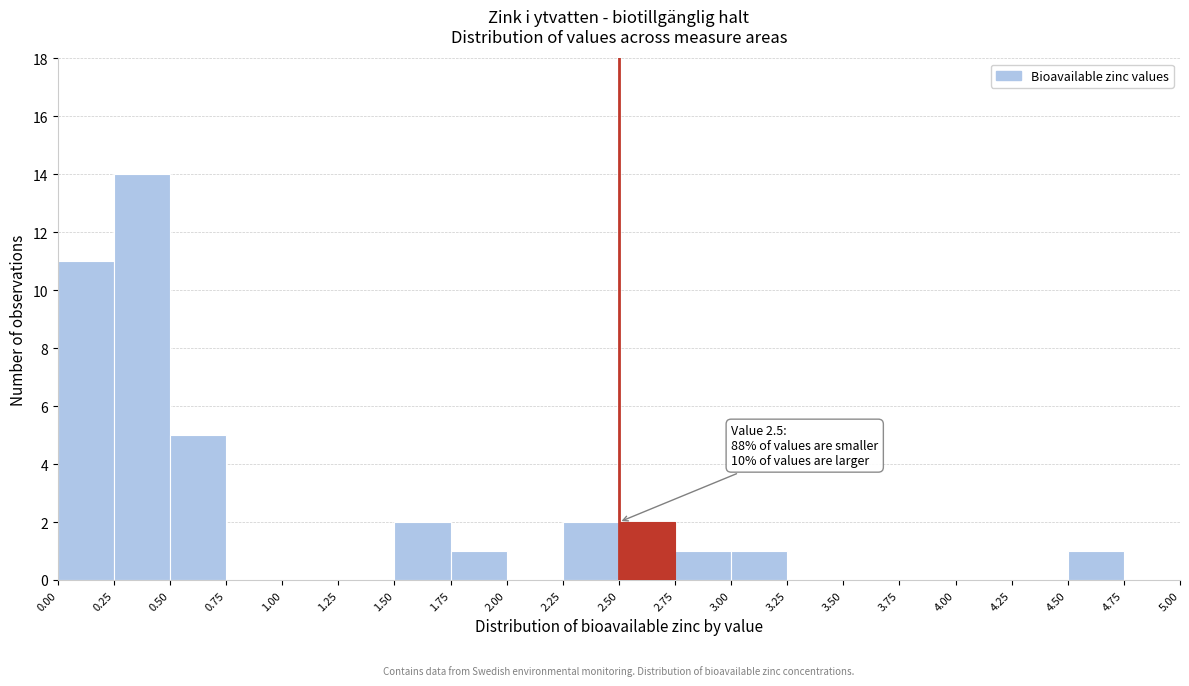

Over which range of the x-axis is the bar tallest?

0.25 to 0.50